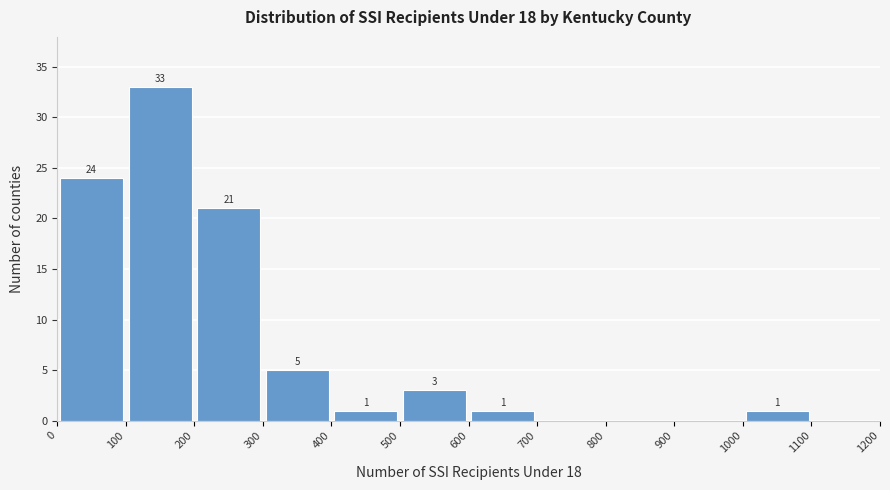

Which range on the x-axis has the tallest bar?

100 to 200